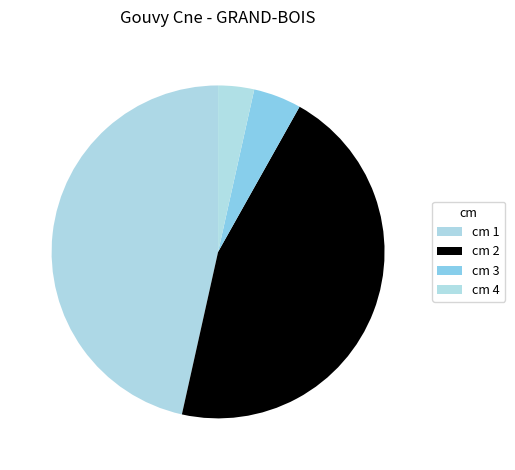

Count the number of slices in the pie.

4